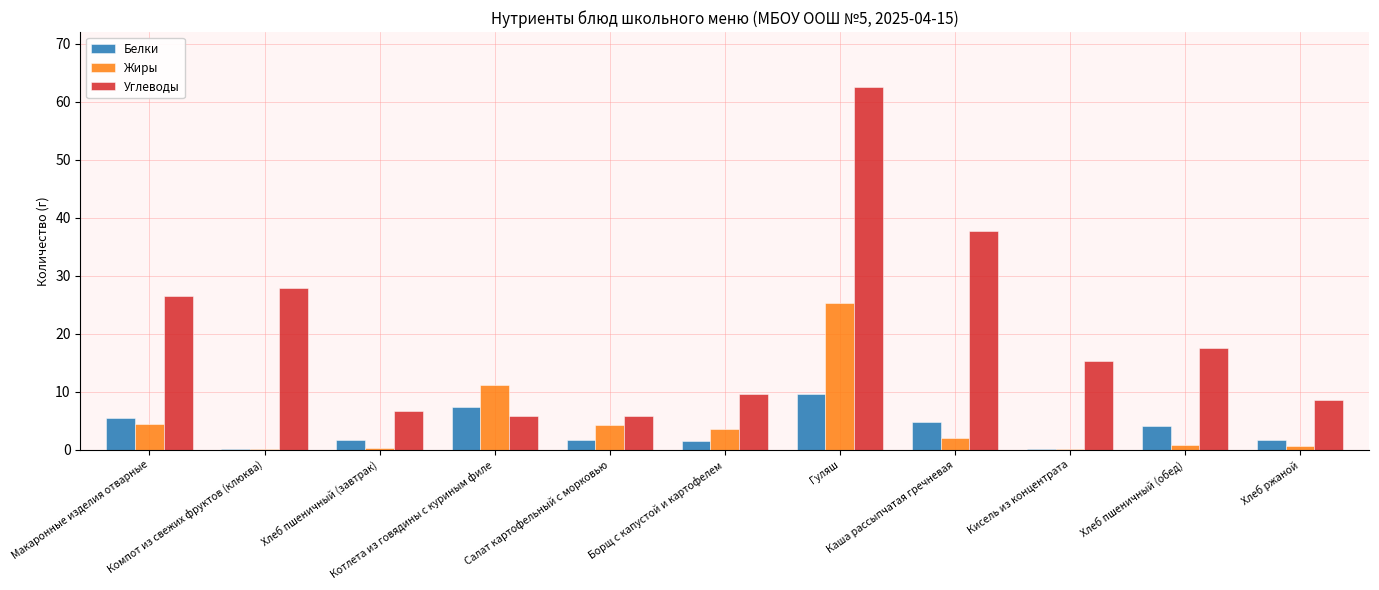

Which series has the largest total across all categories?

Углеводы